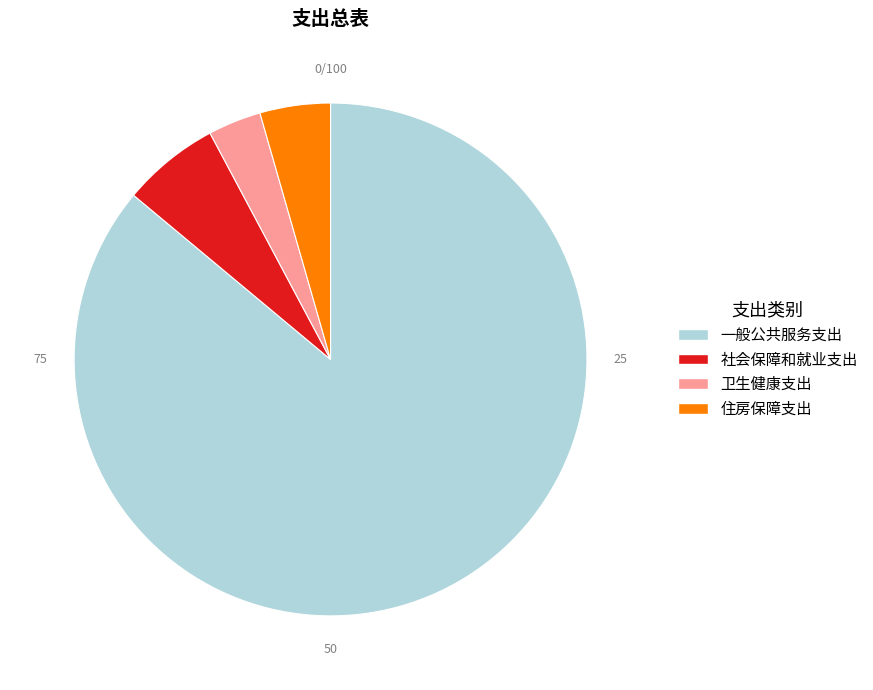

Between 卫生健康支出 and 住房保障支出, which is larger?

住房保障支出